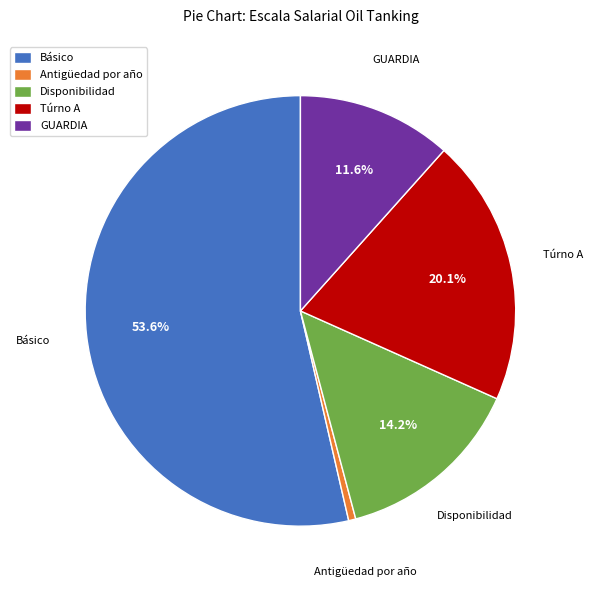

Which slice is the largest?

Básico